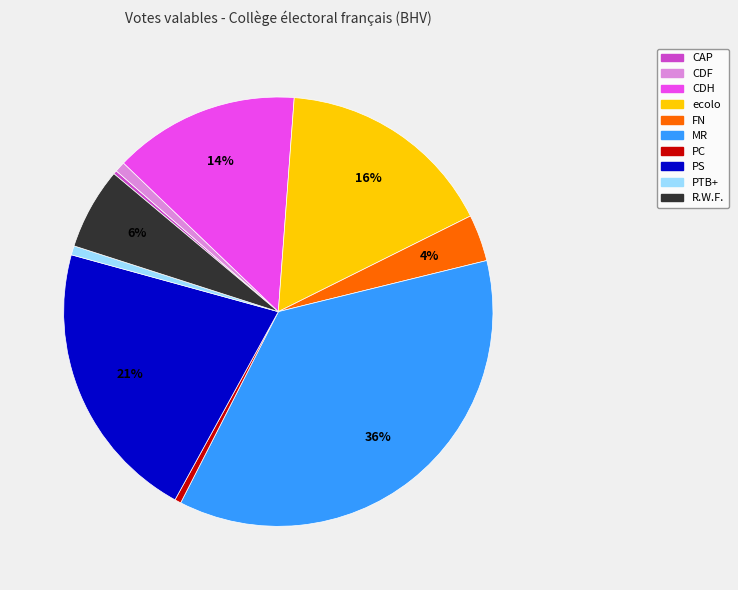

Is there a majority slice in this chart?

No